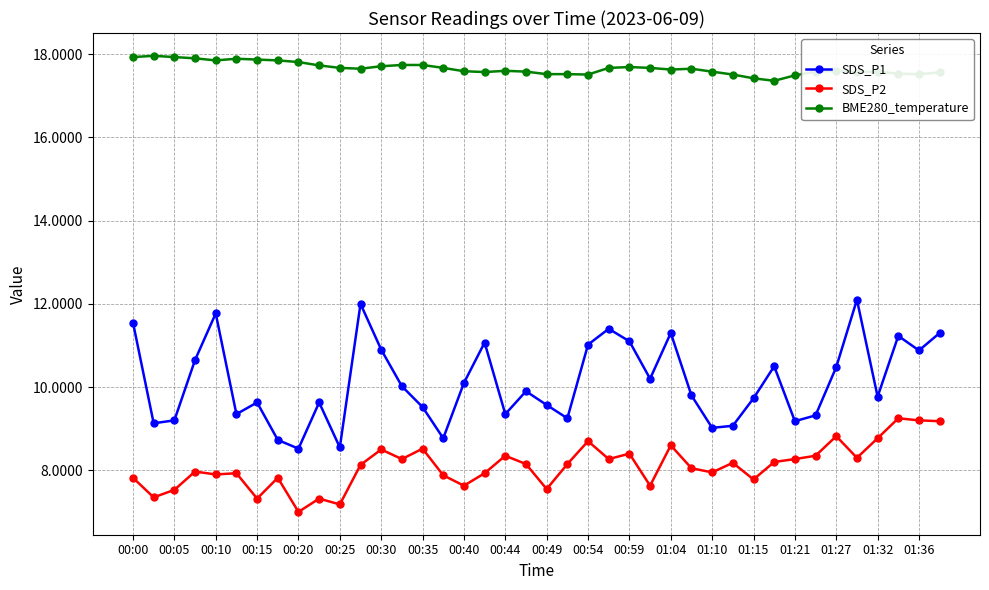

What is the maximum value shown in the chart?

18.0